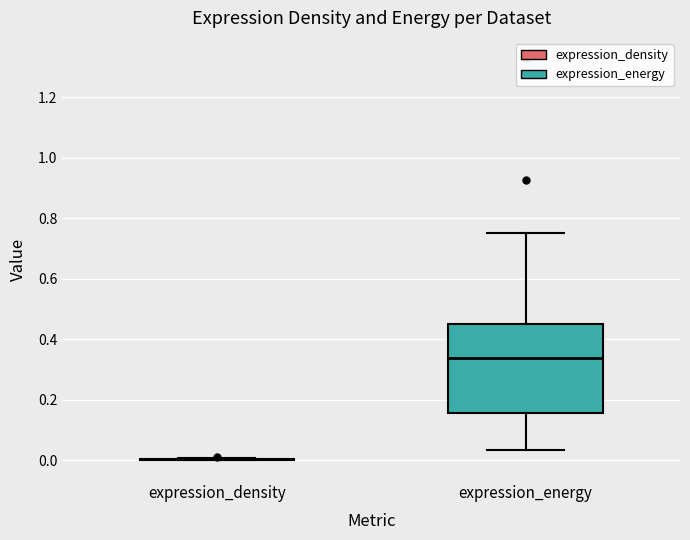

Reading left to right, transcribe this box plot: for each box, give where its median line is, the range the box spans, and where its two whiskers end, as read against the y-axis. The values are not printed on the chart, so give them approximately, as read against the axis.

expression_density: box collapsed to a line at 0.00, whiskers 0.00 to 0.00
expression_energy: median 0.34, box 0.16 to 0.46, whiskers 0.04 to 0.76